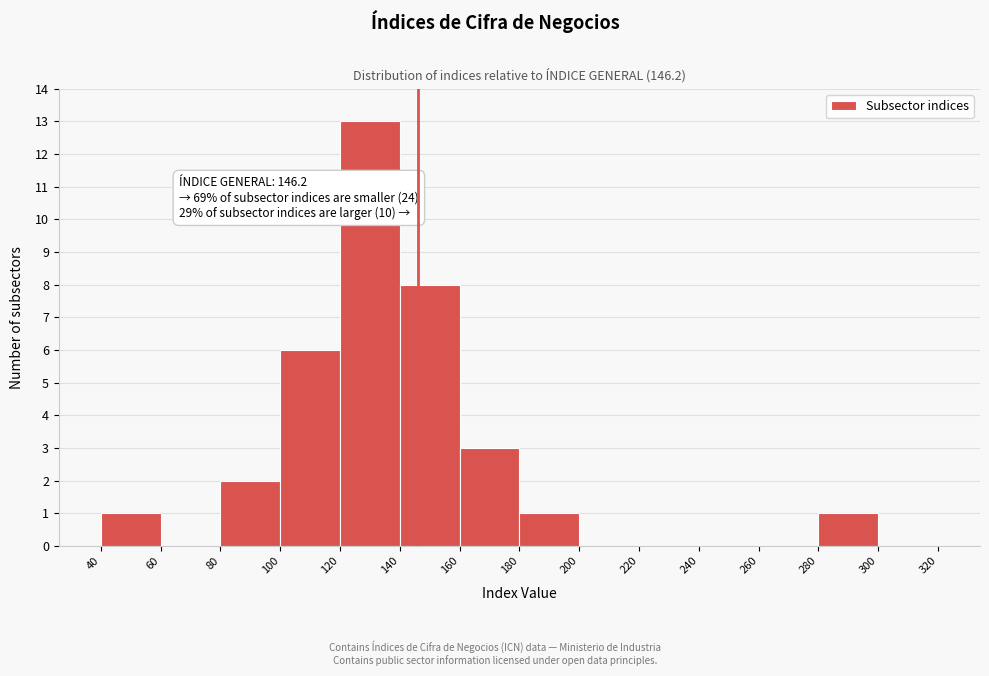

Which range on the x-axis has the tallest bar?

120 to 140